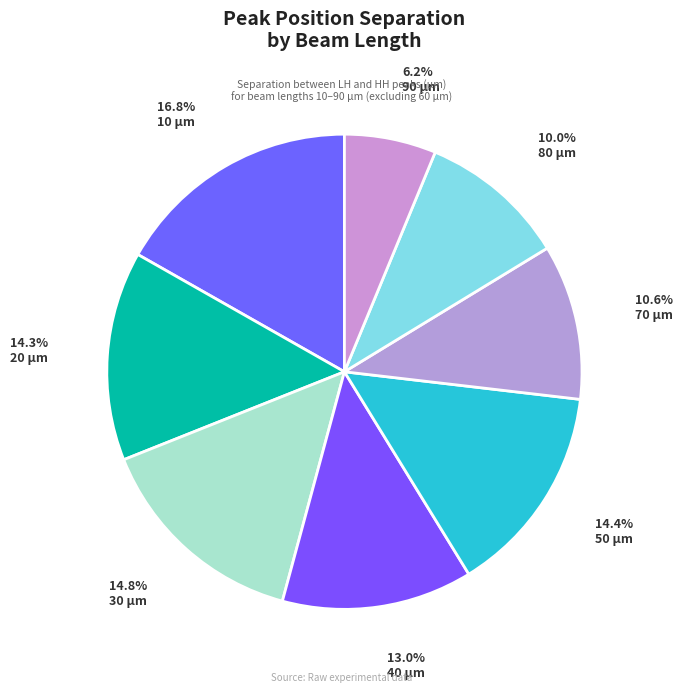

Count the number of slices in the pie.

8